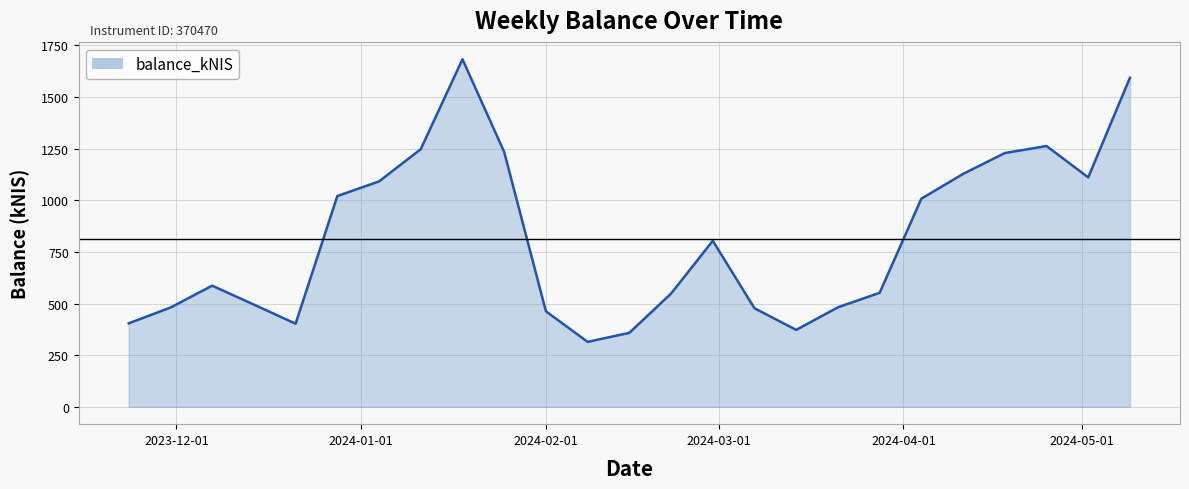

How many interior local valleys (lower than both neighbors) does the data have?

4